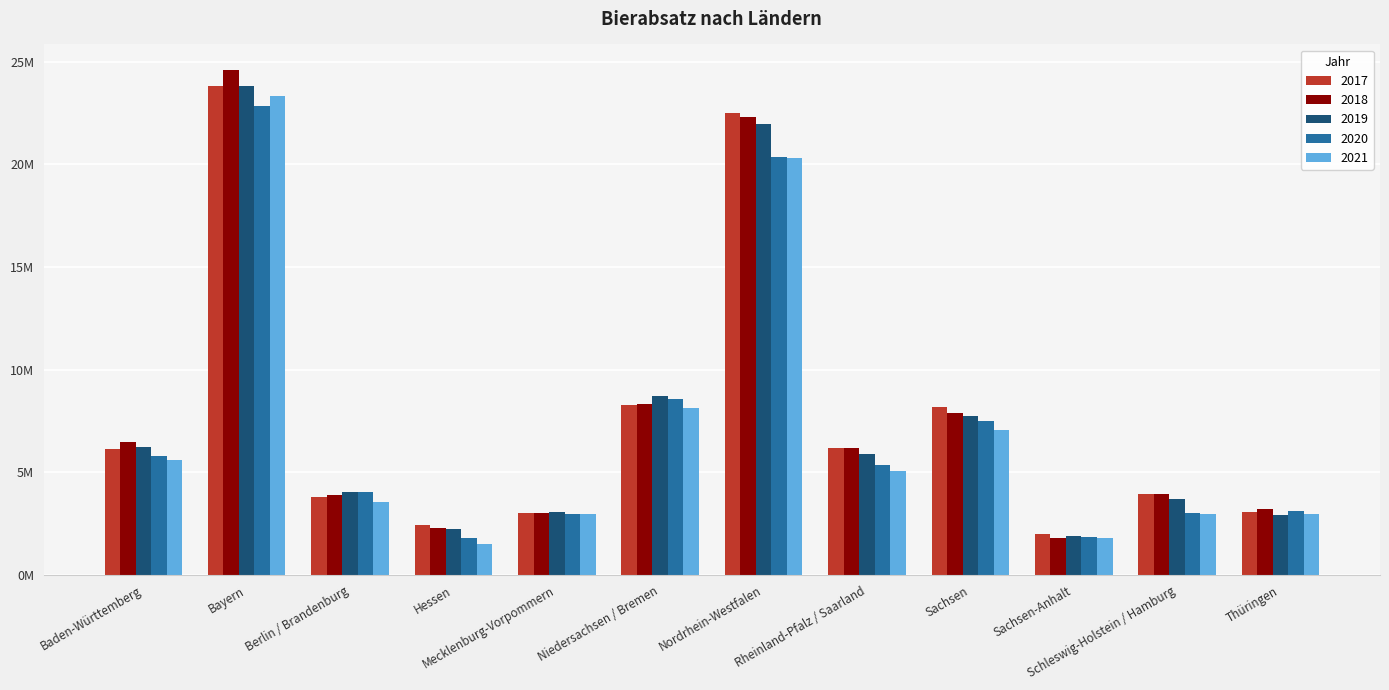

Are the bars grouped side by side (vs. stacked)?

Yes